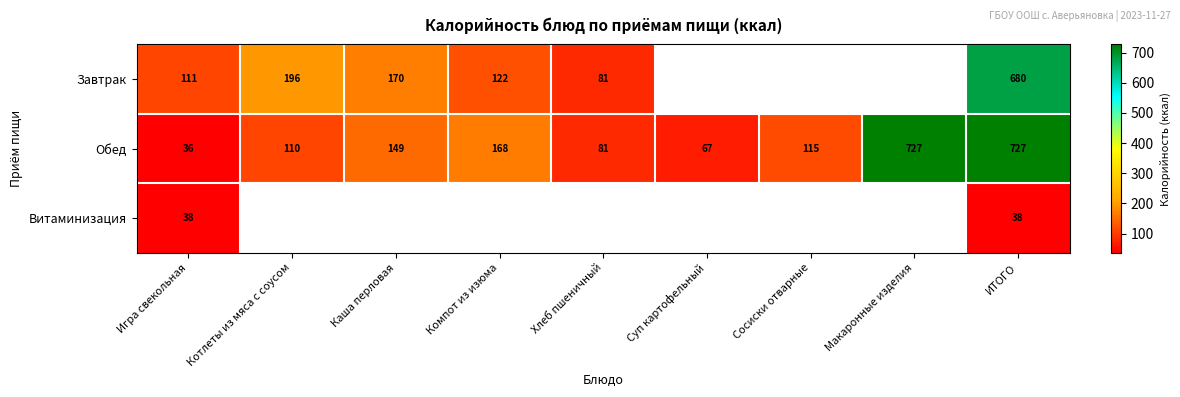

What is the minimum value for Обед?

36